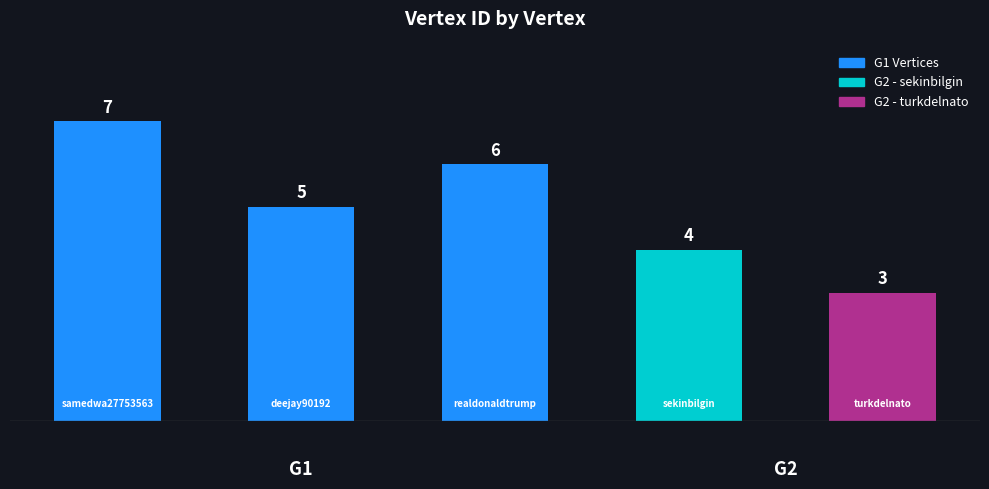

Reading left to right, extract all data points from this chart.

7	5	6	4	3